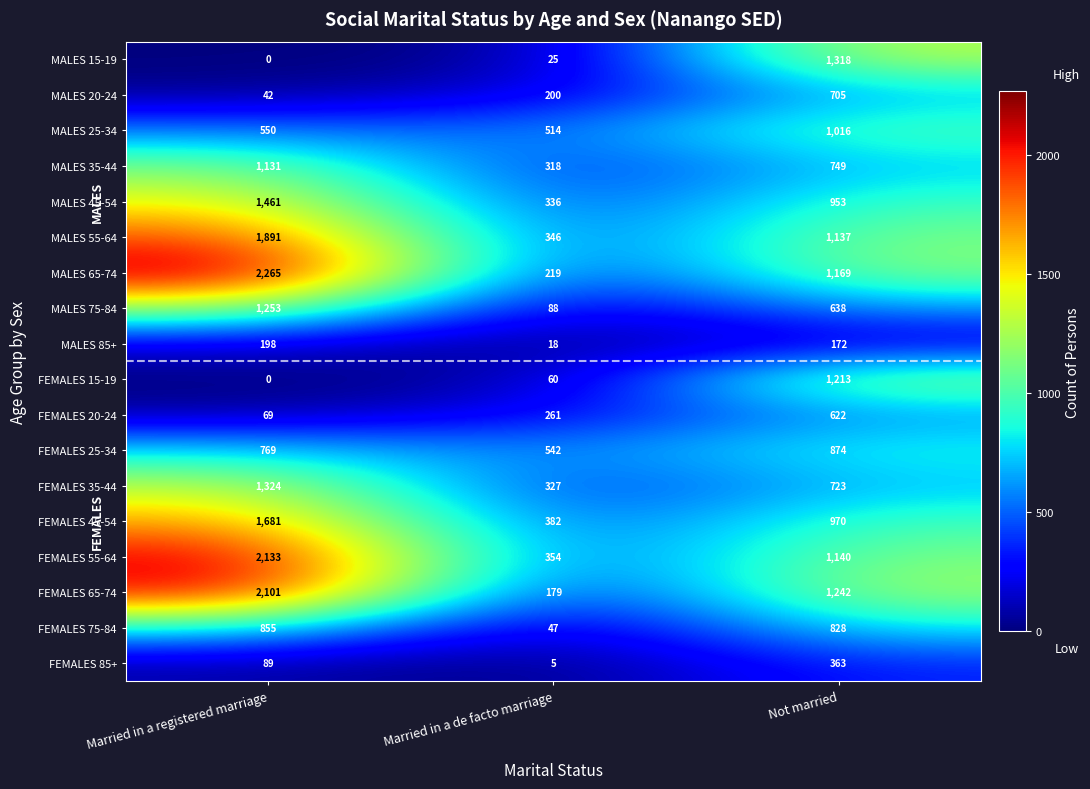

At which category is the sum across all series the highest?

Married in a registered marriage